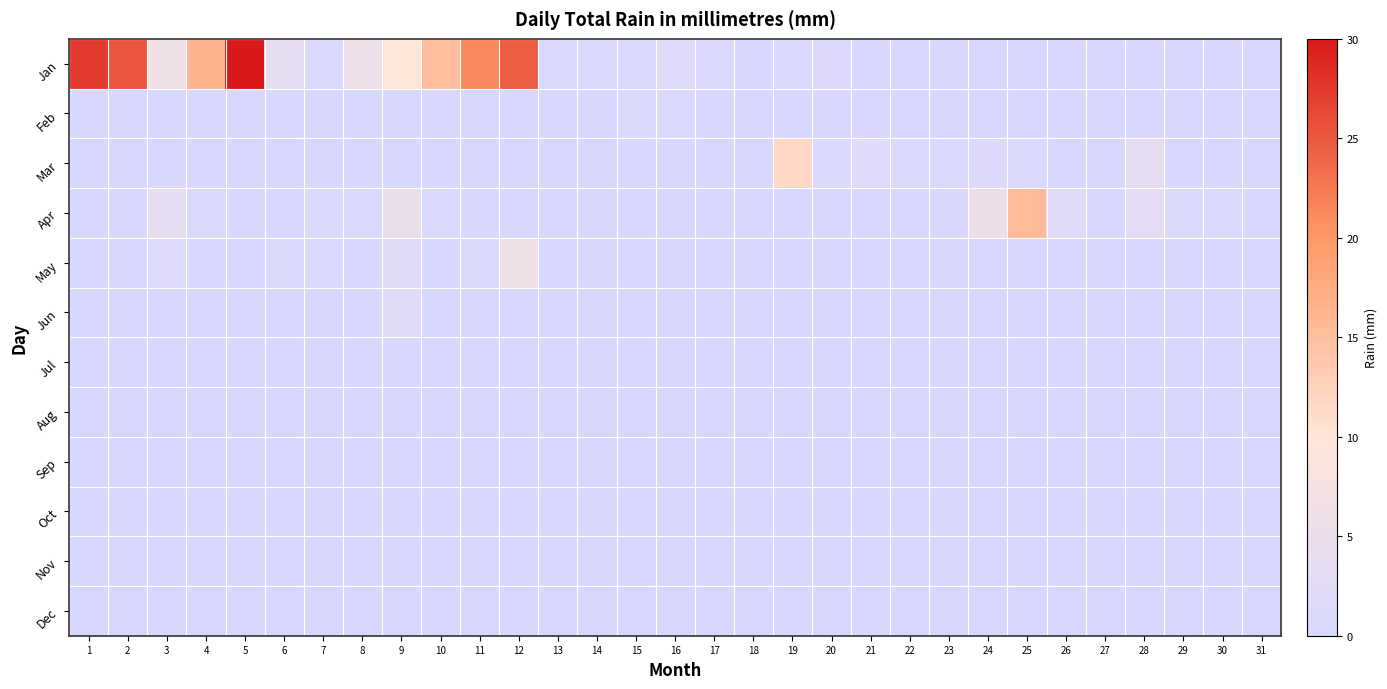

Between 9 and 16, which series saw the biggest shift?

Jan